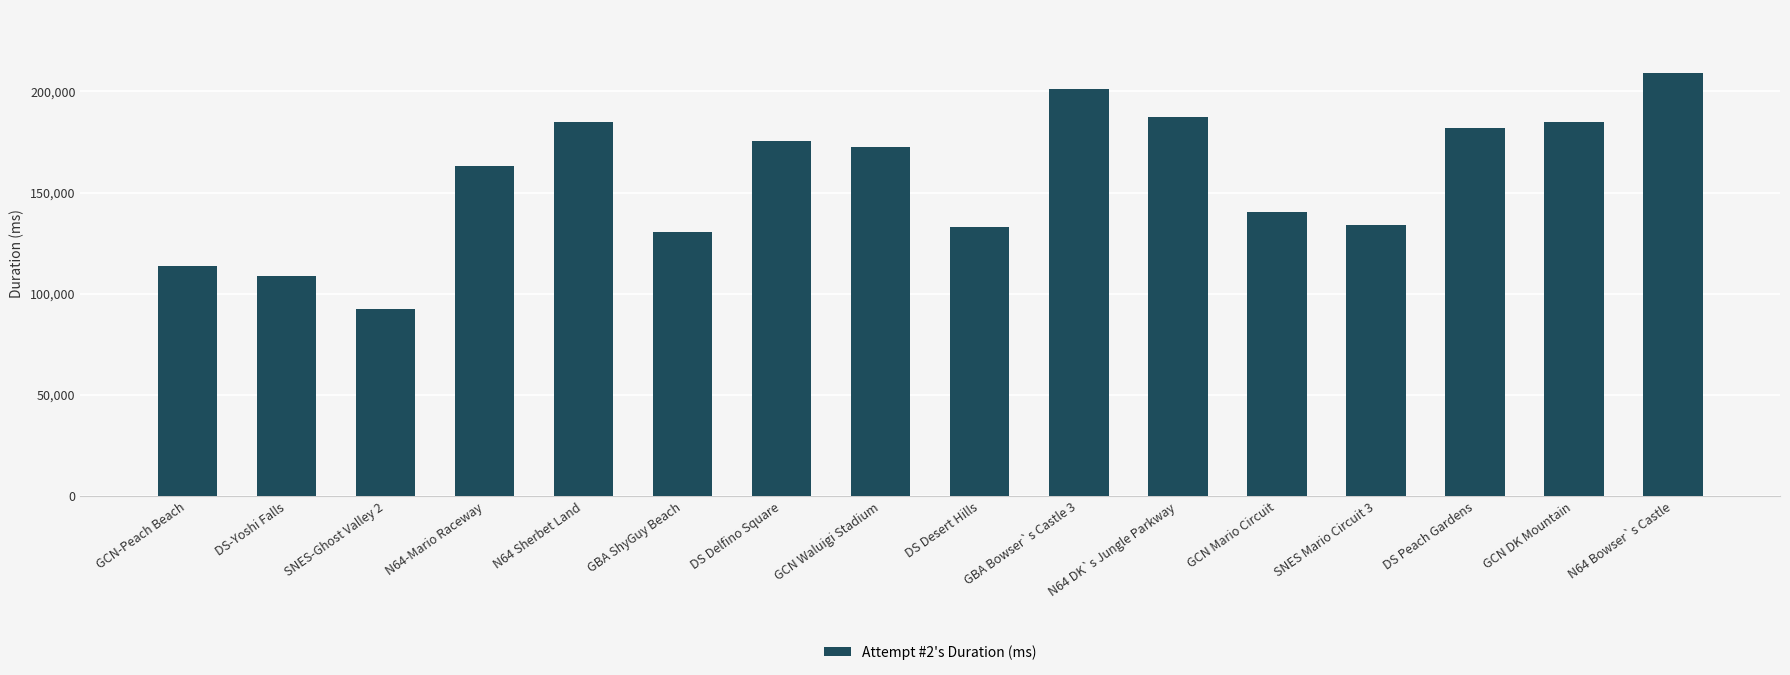

What is the difference between the values at GCN Mario Circuit and GCN DK Mountain?

44240